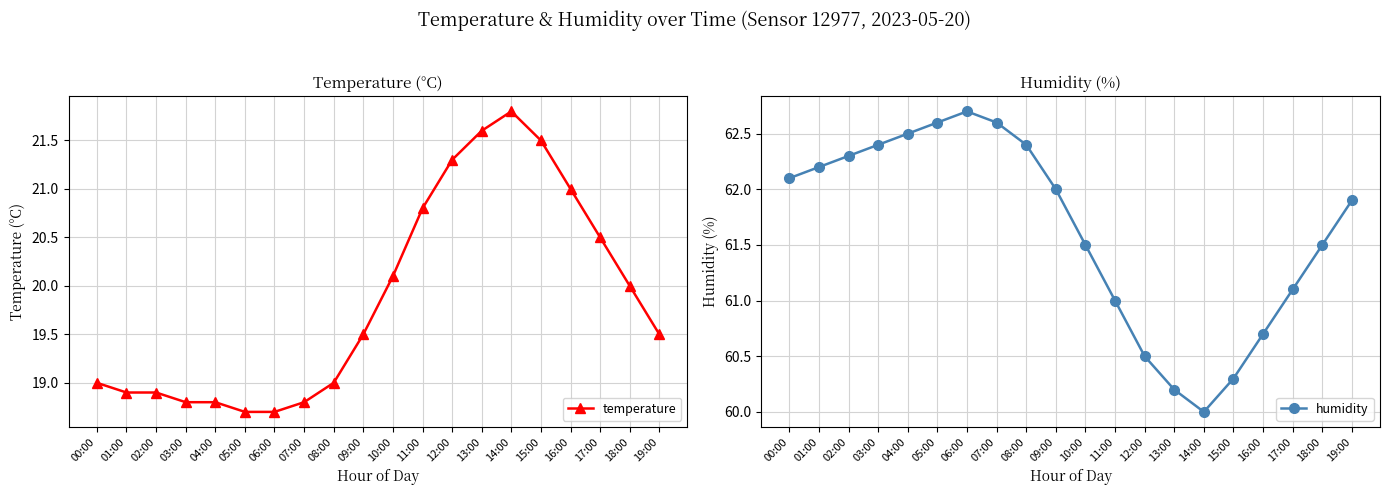

What position from the right is 15:00?

5